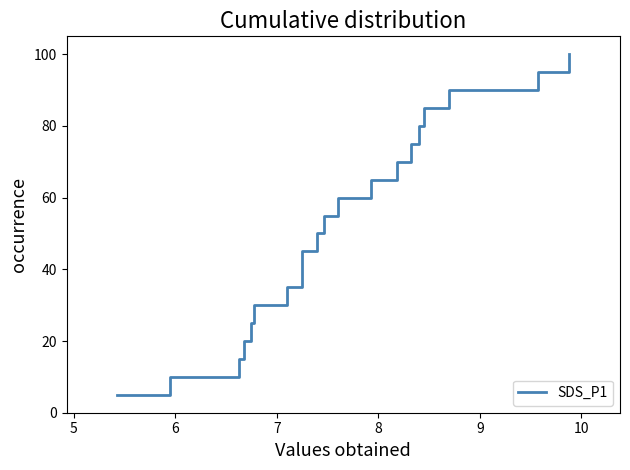

Reading right to left, what are all the values shown in this chart?

100.0	95.0	90.0	85.0	80.0	75.0	70.0	65.0	60.0	55.0	50.0	45.0	40.0	35.0	30.0	25.0	20.0	15.0	10.0	5.0